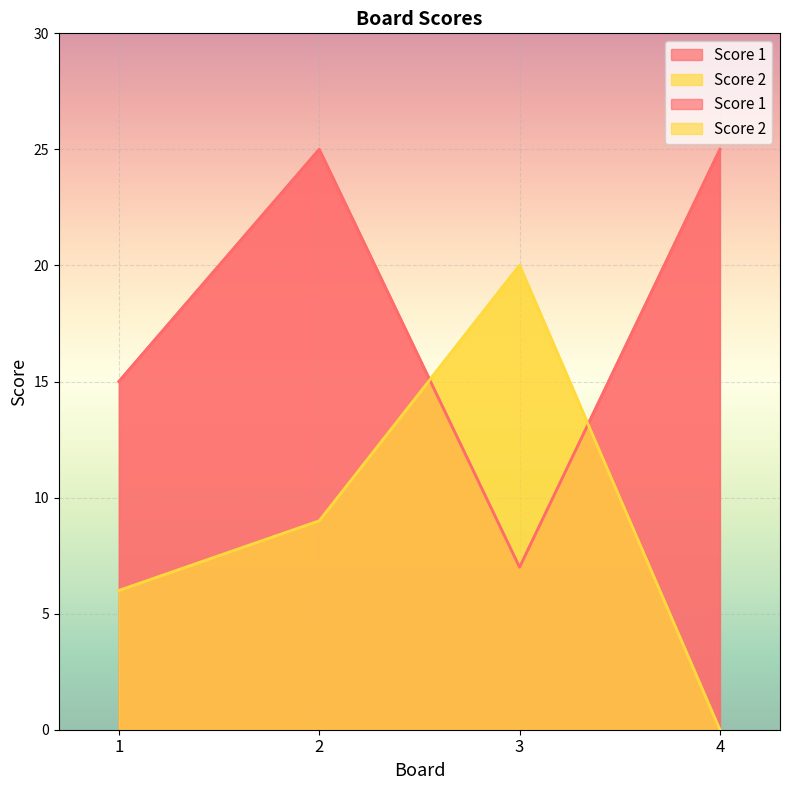

What is the difference between the second highest and second lowest values in the Score 1 series?

10